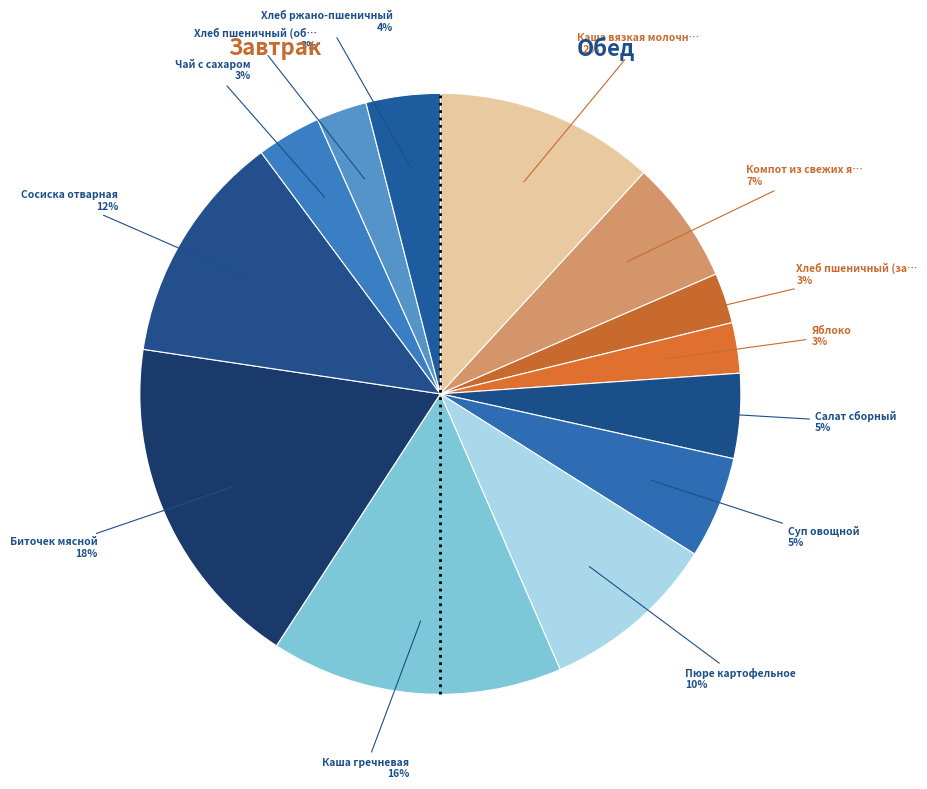

How many slices are in this pie chart?

13